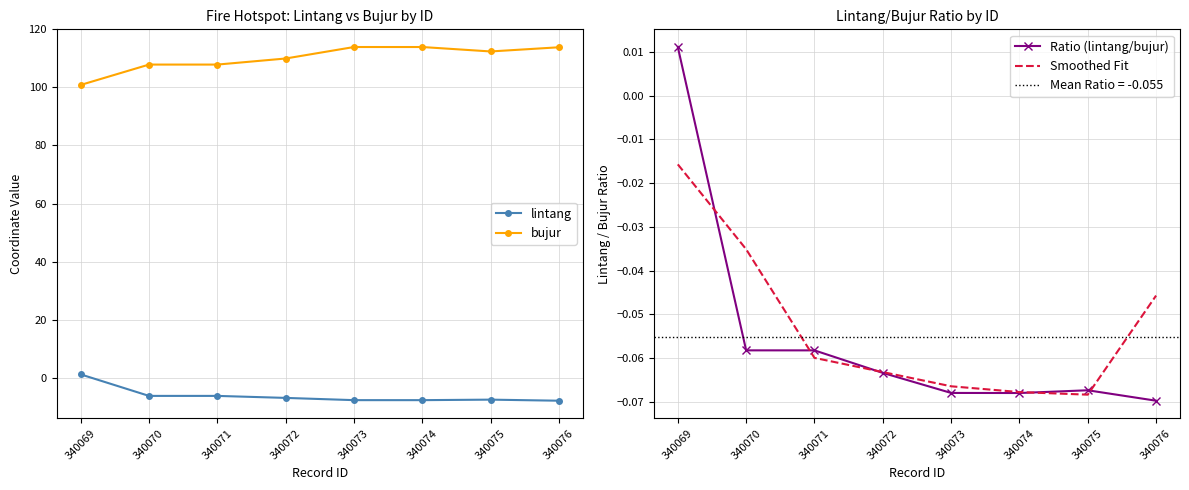

Which has a higher value, 340073 or 340076?

340073